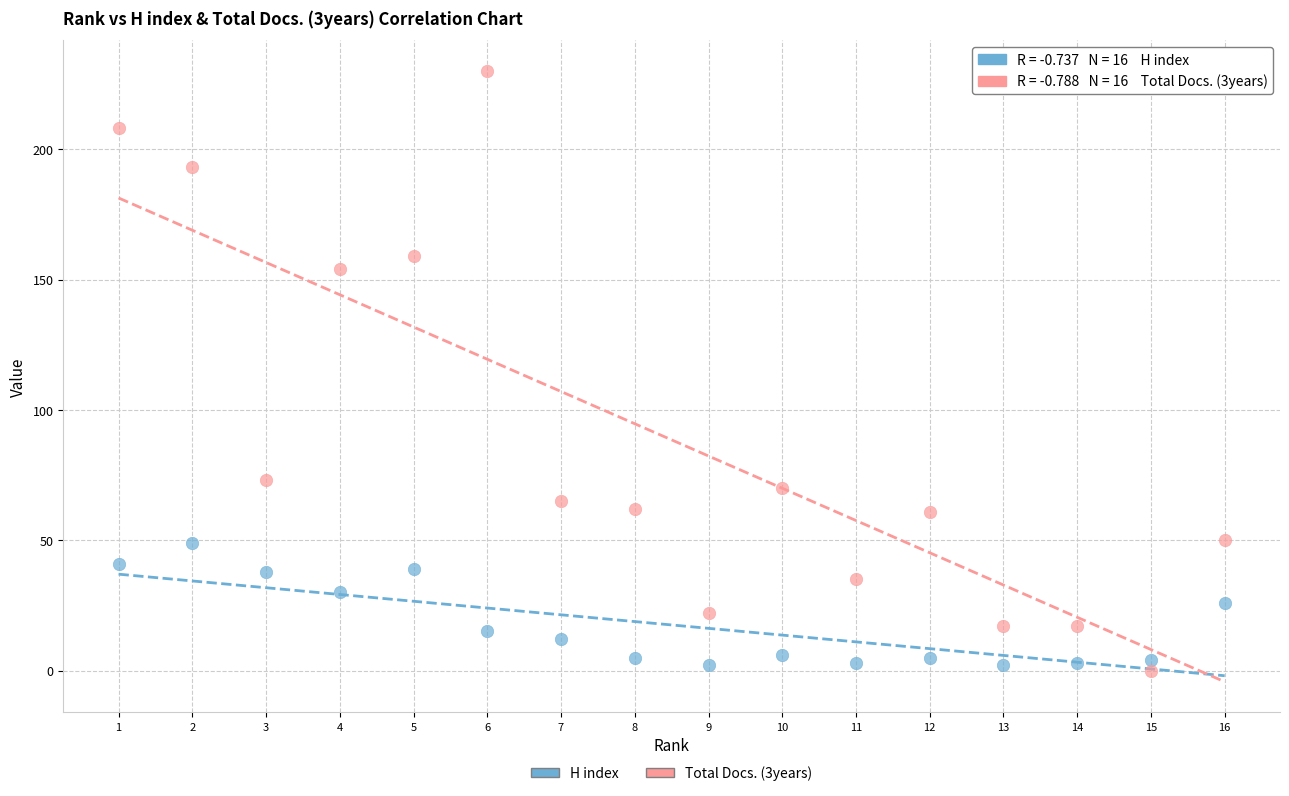

Across all series, what Y value is closest to 115?

154